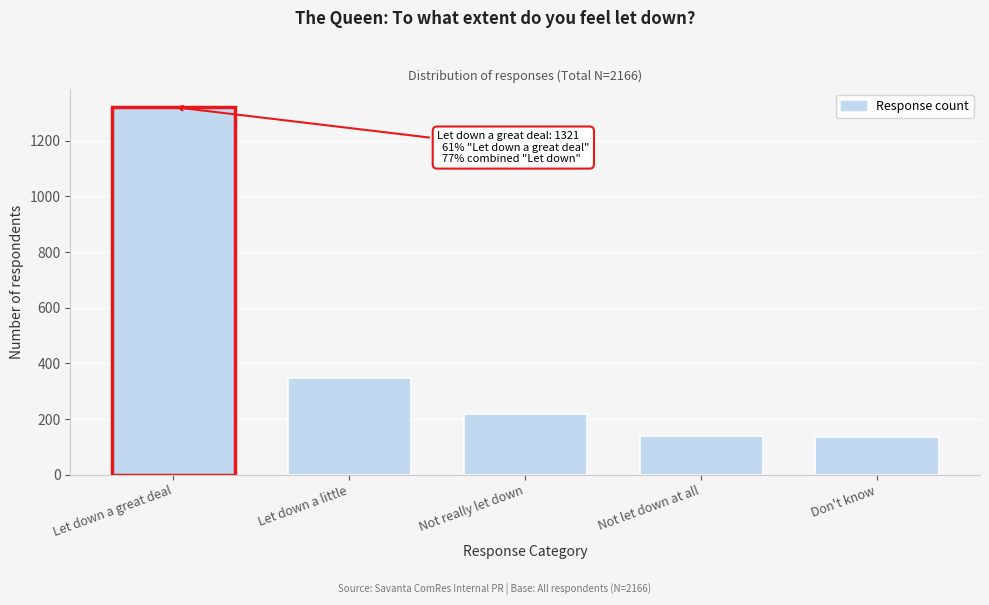

What is the sum of the values at Not really let down and Don't know?

356